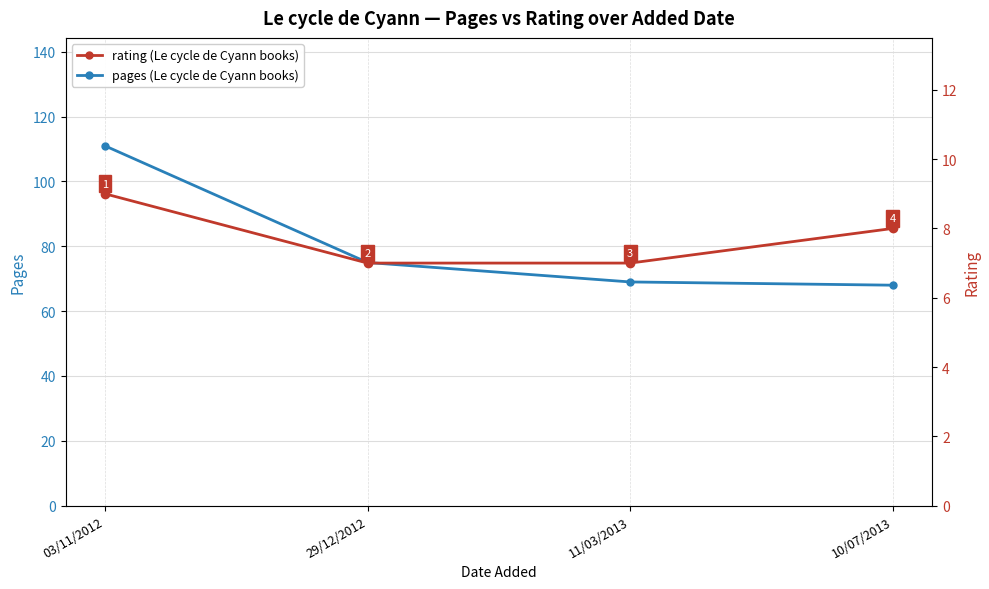

Reading left to right, list all the values displayed in this chart.

pages: 111	75	69	68
rating: 9	7	7	8